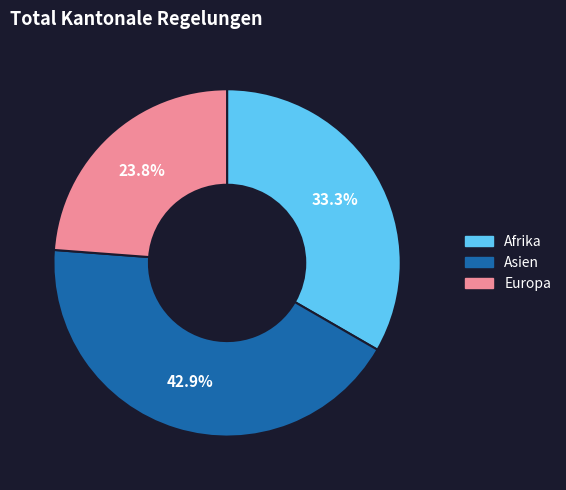

Is there any slice that represents more than half of the pie?

No